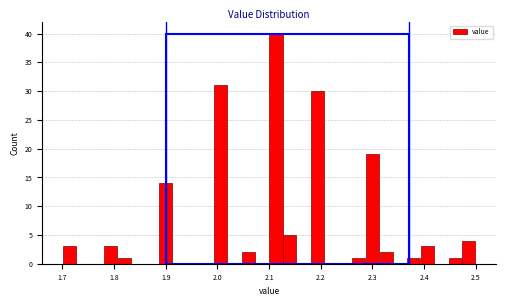

Read against the x-axis, roughly where is the centre of the tallest bar?

2.11